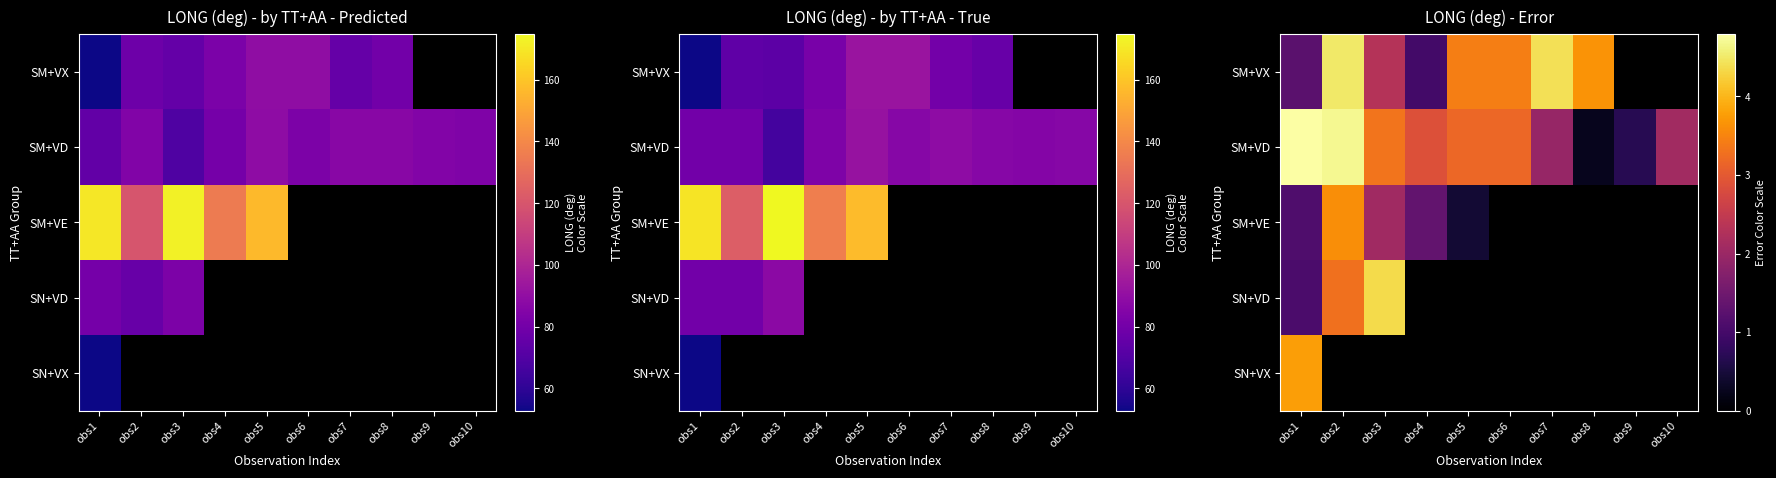

Is it true that SM+VX equals 2.3 at obs6?

False